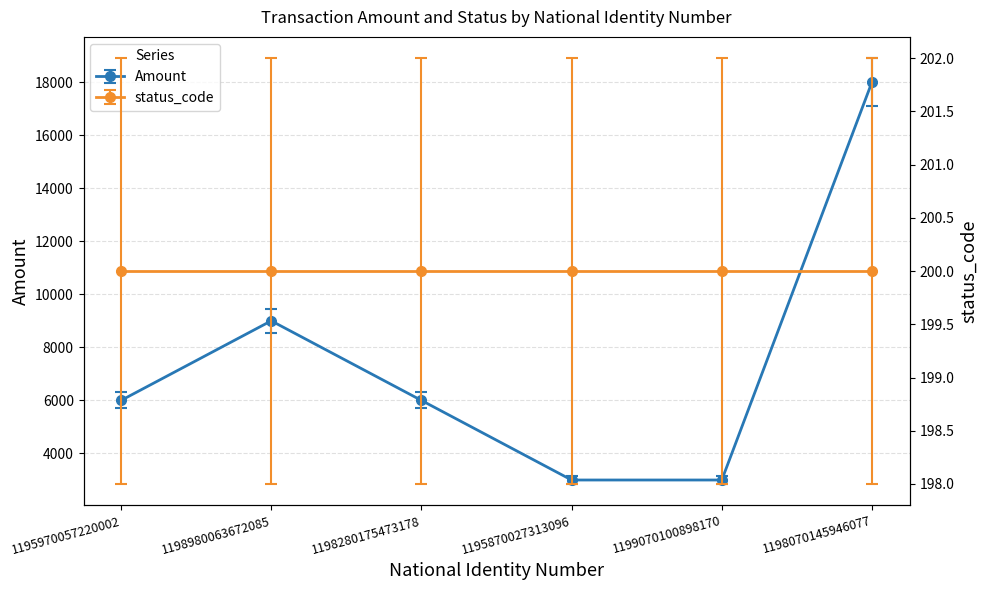

List the labels in order of value, largest first.

1198070145946077, 1198980063672085, 1195970057220002, 1198280175473178, 1195870027313096, 1199070100898170